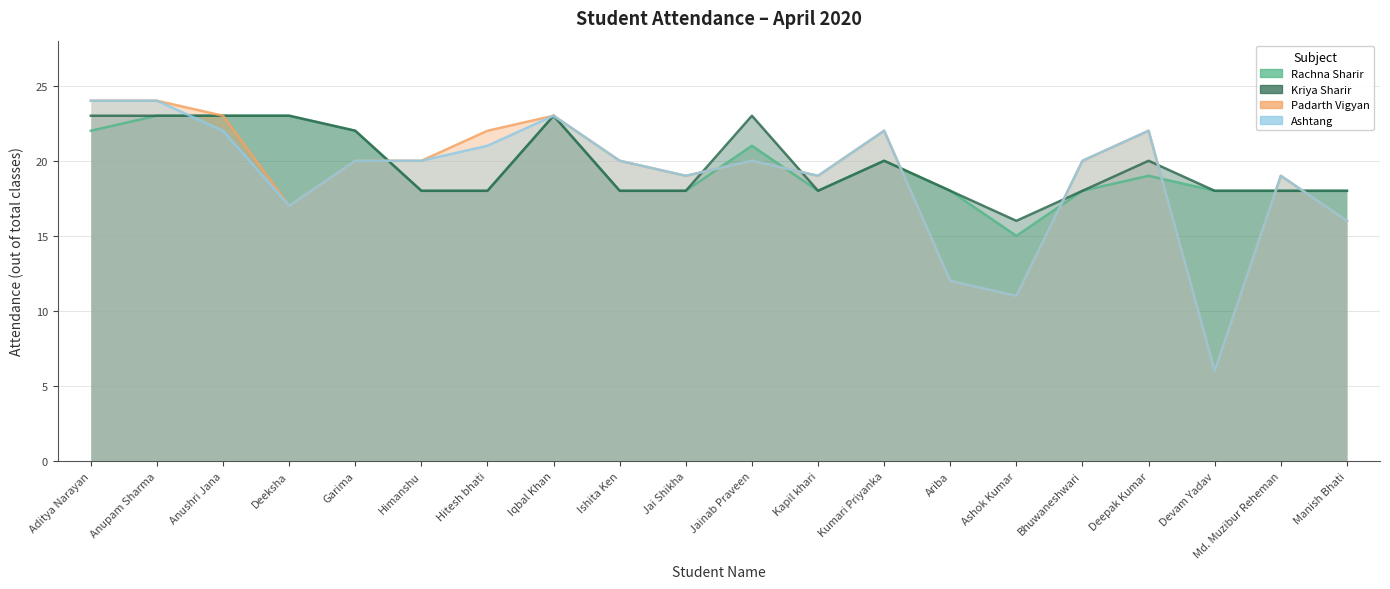

True or false: Padarth Vigyan and Ashtang intersect in this chart.

False